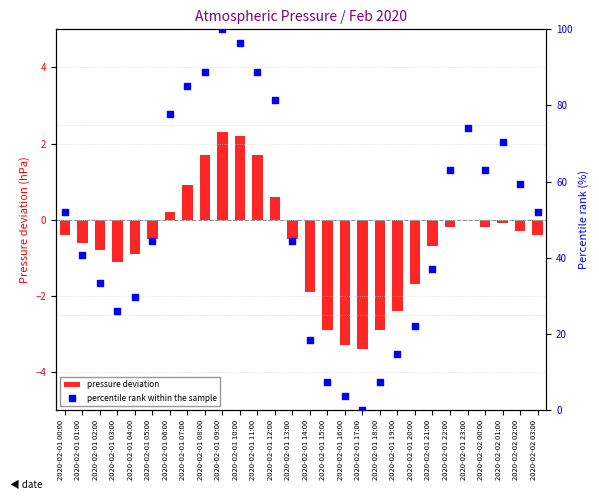

At how many categories does at least one series exceed 48?

14